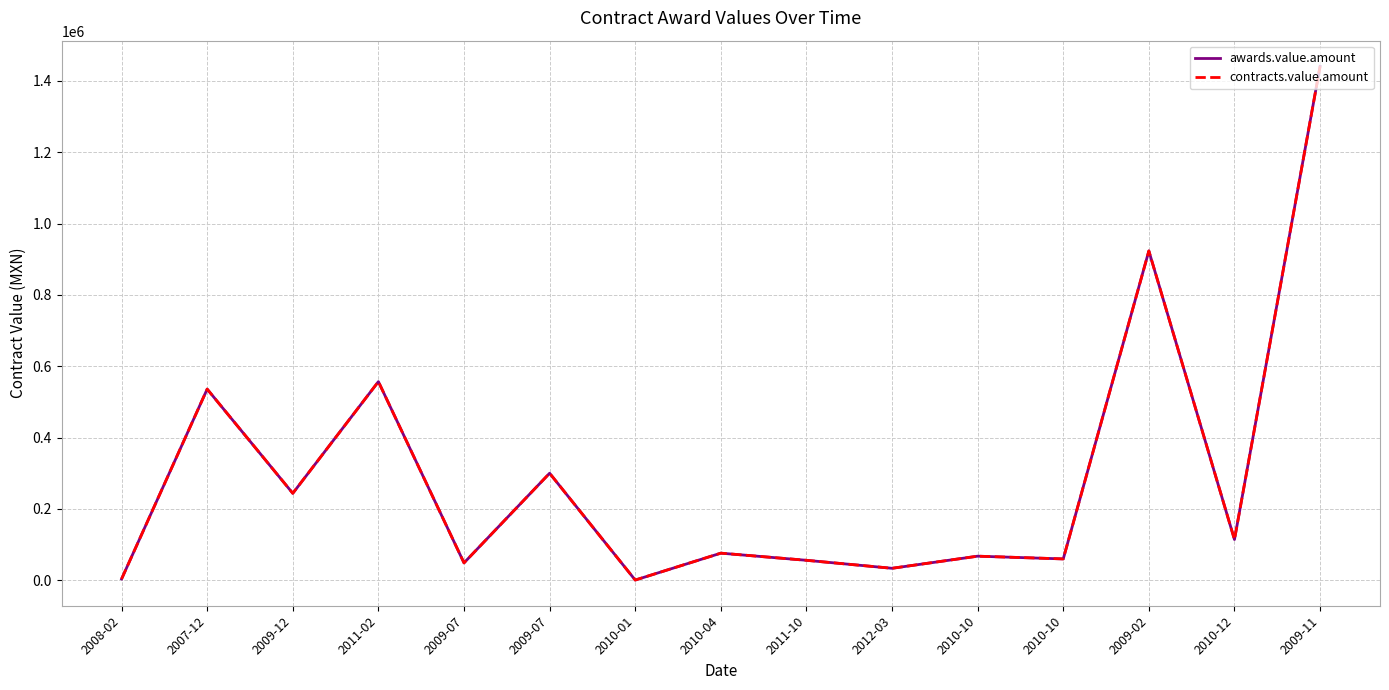

Rank the series at 2010-10 from highest to lowest value.

awards.value.amount, contracts.value.amount